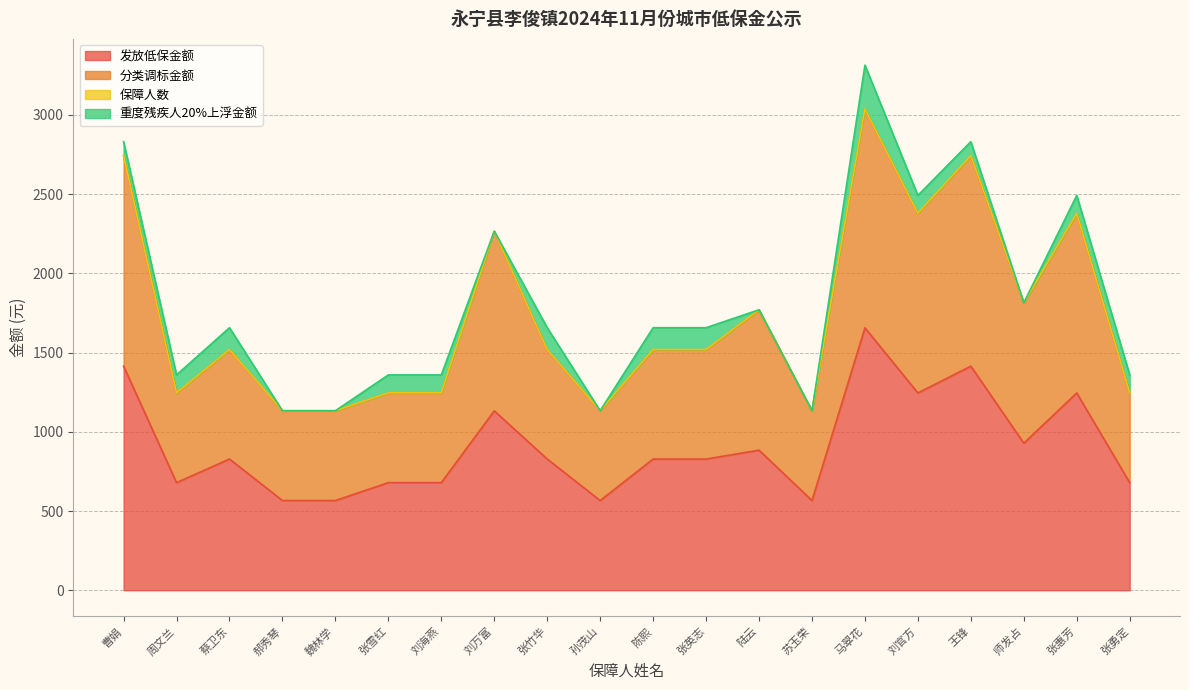

True or false: 分类调标金额 has more than 1 points higher than both neighbors.

True